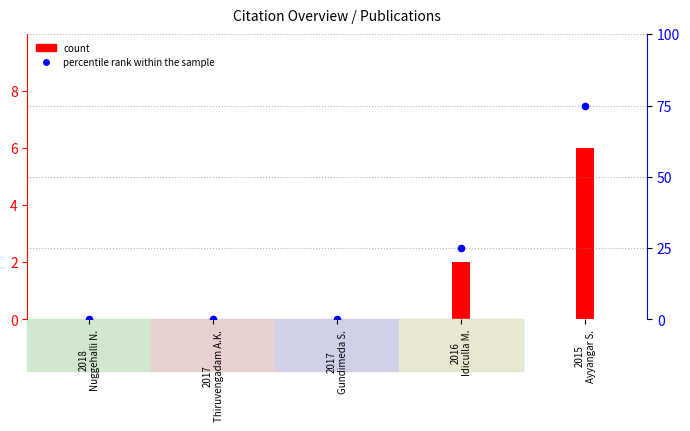

What is the change in value from 2017
Gundimeda S. to 2016
Idiculla M.?

+25